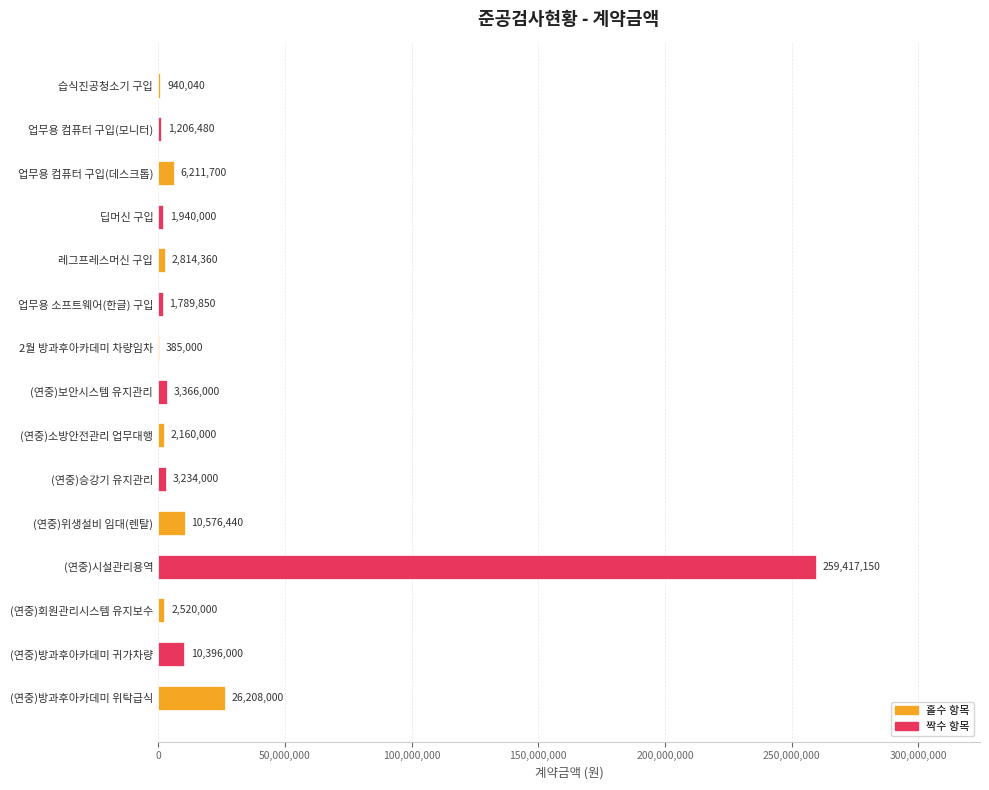

How many distinct data groups are displayed?

1